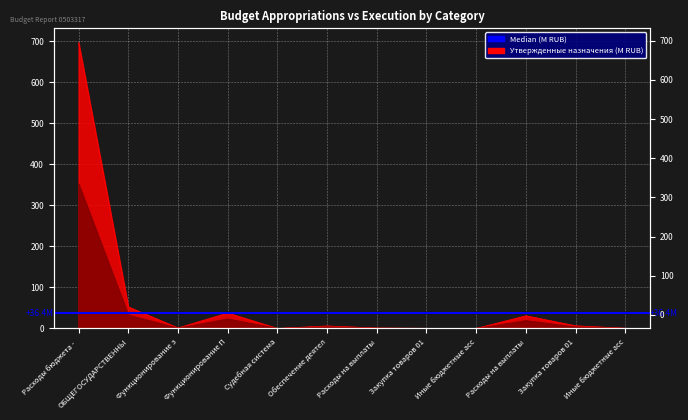

Which series changed the most between Обеспечение деятел and Расходы на выплаты?

Утвержденные назначения (консол. бюджет)